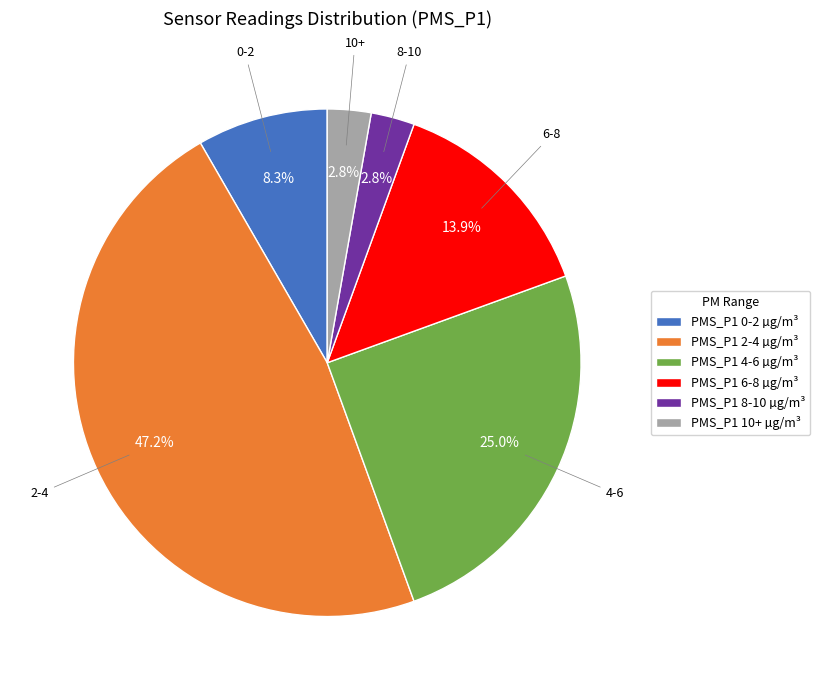

How much of the chart is everything except PMS_P1 10+ µg/m³?

97.2%